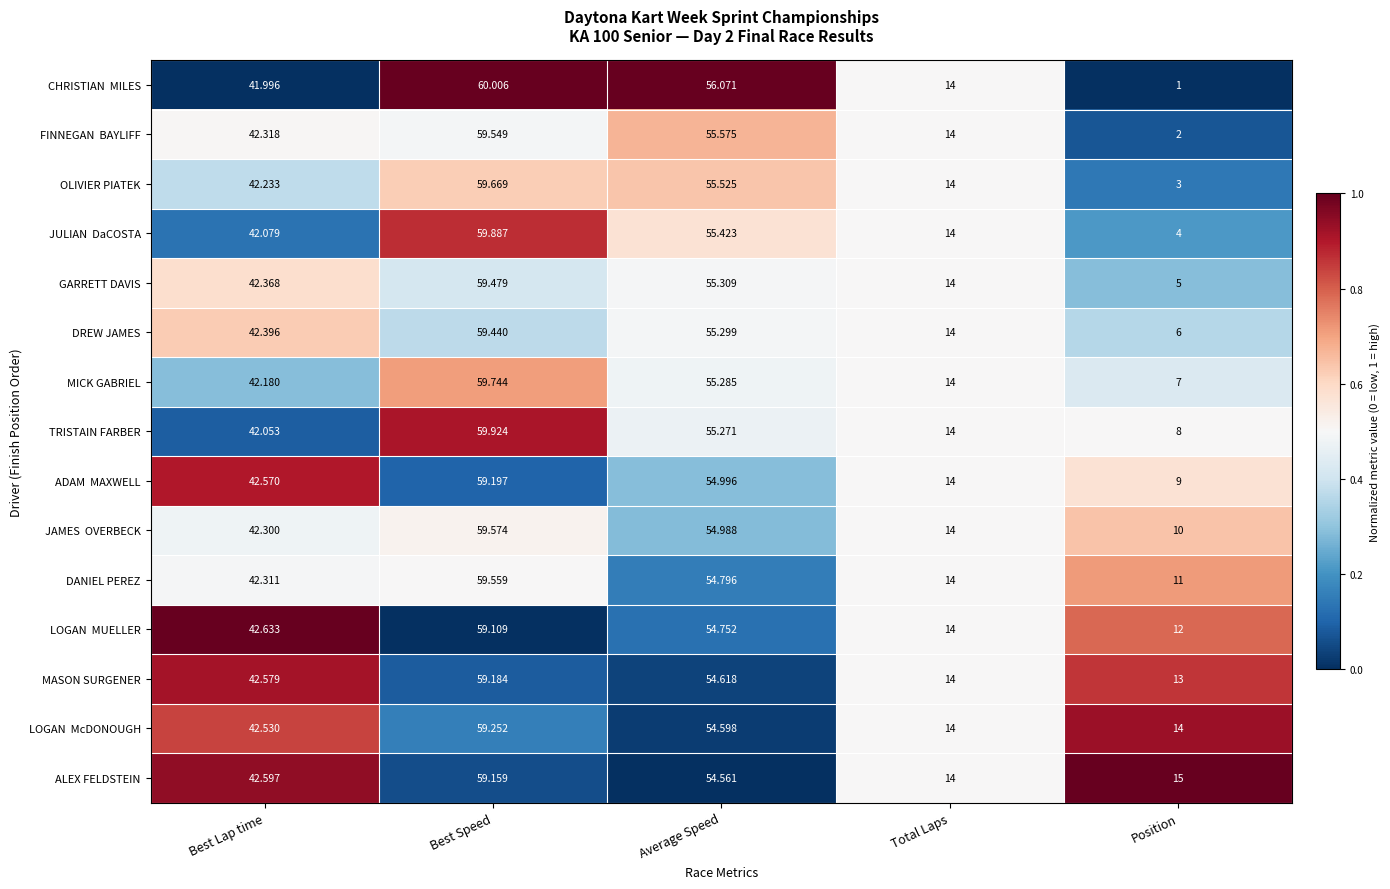

At which label does ALEX FELDSTEIN first exceed 42?

Best Lap time